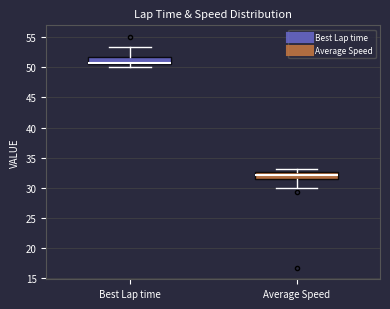

Reading left to right, read every box against the y-axis: the position of its median line, the range the box covers, and the ends of its whiskers. The values are not printed on the chart, so give them approximately, as read against the axis.

Best Lap time: median 50.5 (just above the box's lower edge), box 50.5 to 51.5, whiskers 50.0 to 53.5
Average Speed: median 32.0, box 31.5 to 32.5, whiskers 30.0 to 33.0